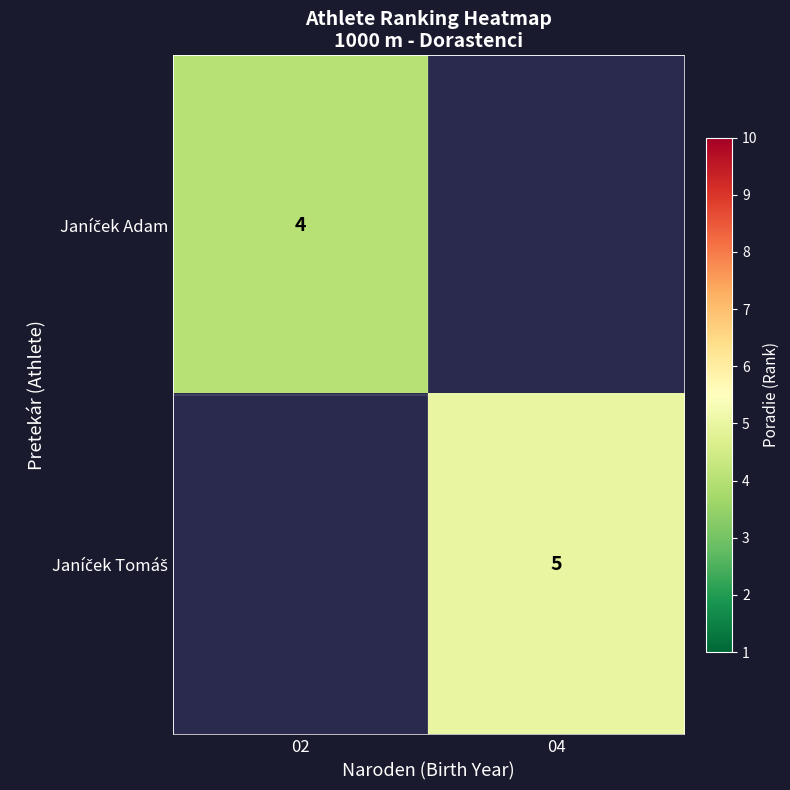

Rank the categories by Janíček Adam value from lowest to highest.

02, 04